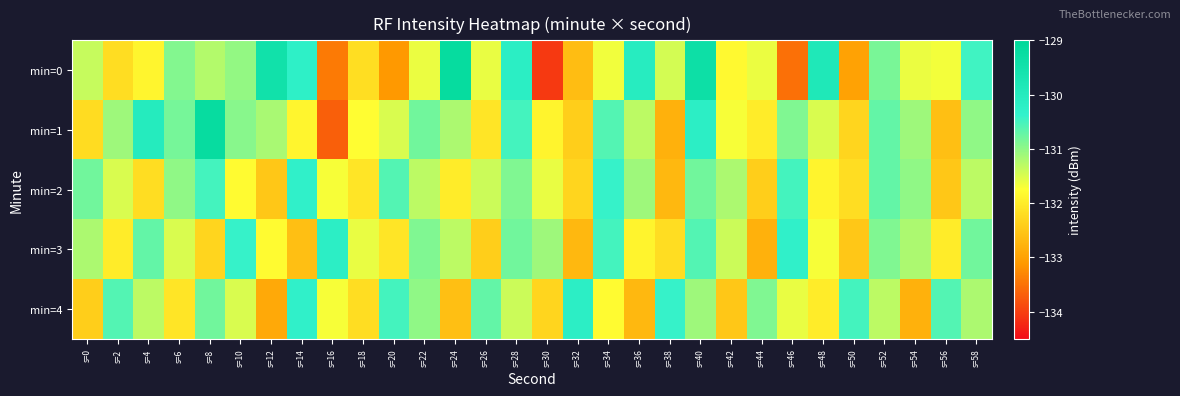

At which category is the sum across all series the highest?

s=40